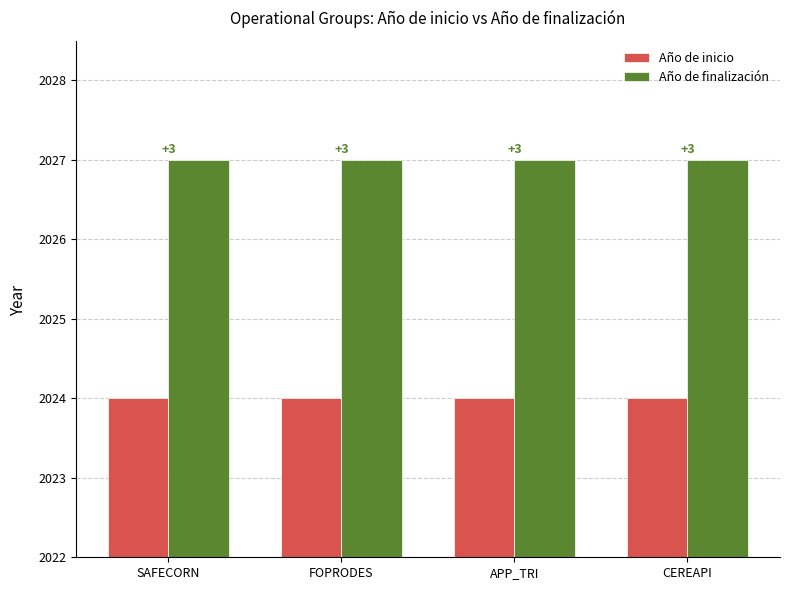

Rank the series at APP_TRI from highest to lowest value.

Año de finalización, Año de inicio